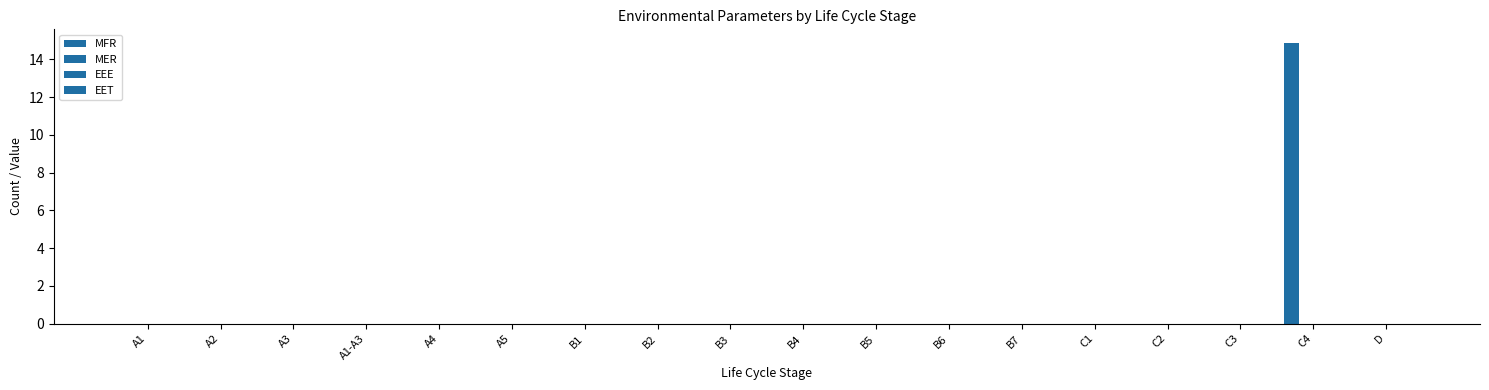

Are the bars horizontal?

No